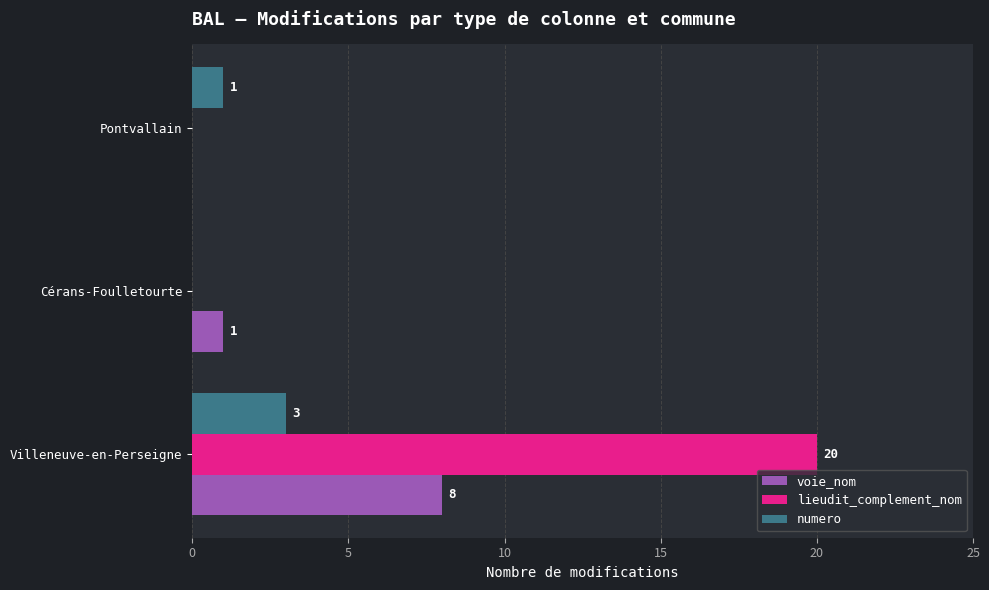

At which label is numero closest to 1?

Pontvallain